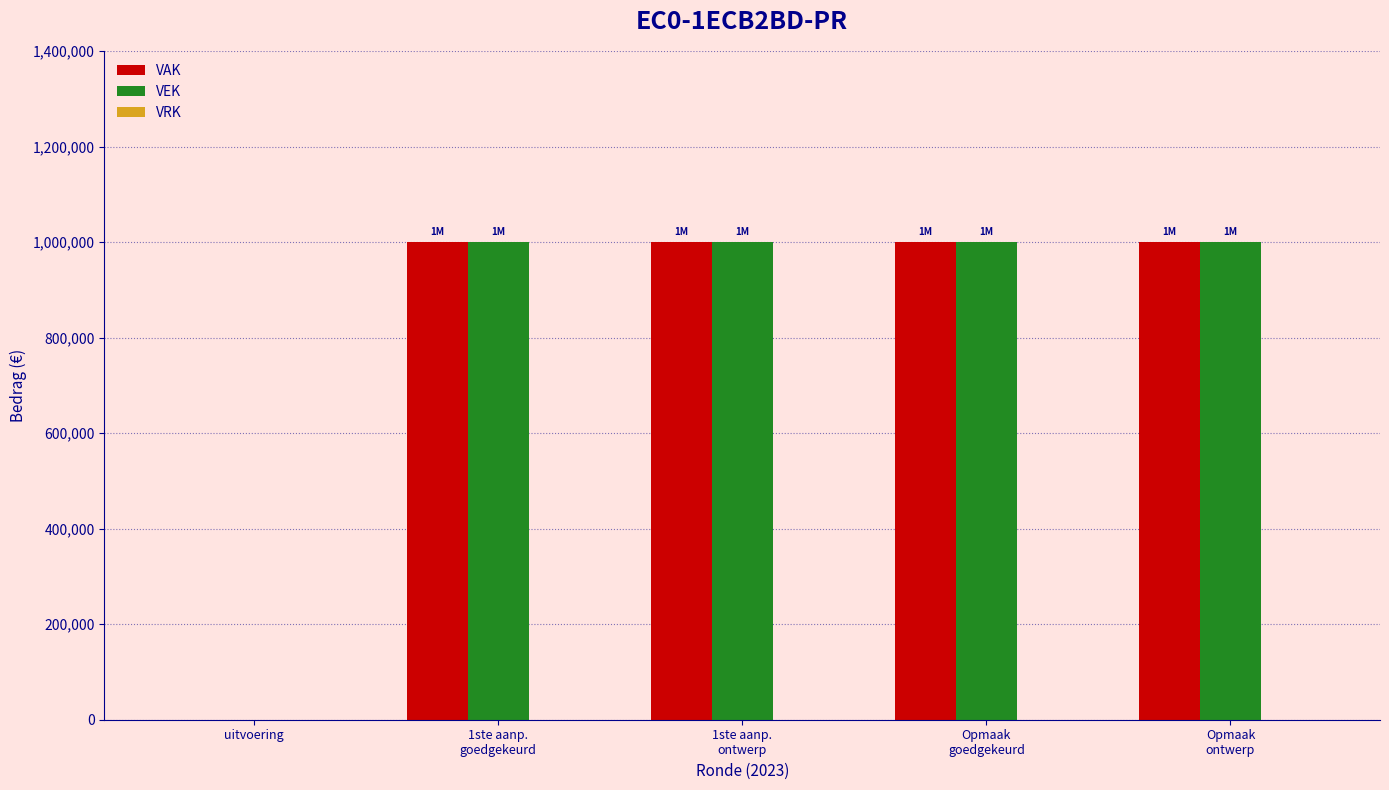

What is the sum of all VEK values?

4000000